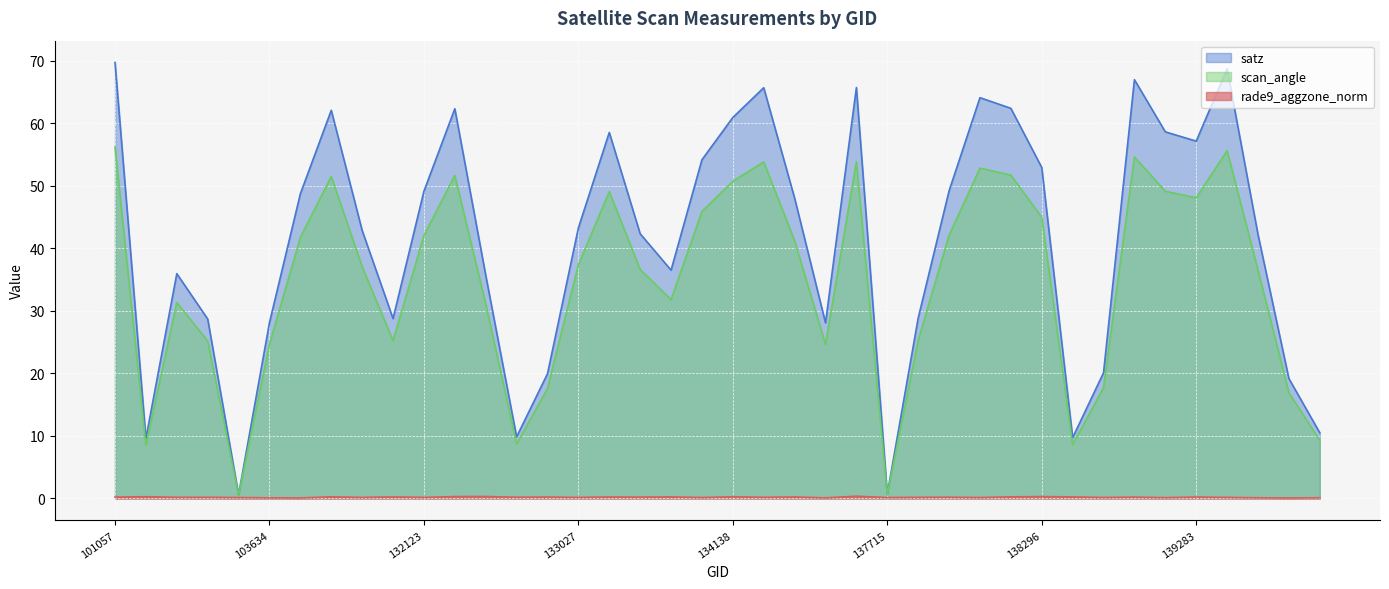

Reading right to left, list all the values displayed in this chart.

satz: 139866=10.5	139672=19.2	139475=42.2	139462=68.7	139283=57.1	139269=58.6	139094=67.0	138881=20.1	138688=9.7	138296=52.9	138282=62.4	138105=64.1	138092=49.2	137903=28.8	137715=0.7	137322=65.7	134505=28.1	134322=48.0	134308=65.7	134138=60.9	134124=54.2	133946=36.5	133404=42.3	133209=58.5	133027=43.3	132847=19.9	132669=9.8	132488=35.7	132296=62.3	132123=49.1	131947=28.8	104346=42.9	103868=62.1	103752=48.7	103634=28.1	103515=0.6	103396=28.7	103031=35.9	102911=9.6	101057=69.7
scan_angle: 139866=9.3	139672=16.9	139475=36.5	139462=55.6	139283=48.1	139269=49.1	139094=54.6	138881=17.7	138688=8.6	138296=45.0	138282=51.7	138105=52.8	138092=42.1	137903=25.3	137715=0.6	137322=53.8	134505=24.6	134322=41.2	134308=53.8	134138=50.7	134124=45.9	133946=31.8	133404=36.6	133209=49.1	133027=37.4	132847=17.6	132669=8.7	132488=31.1	132296=51.7	132123=42.0	131947=25.2	104346=37.0	103868=51.5	103752=41.7	103634=24.7	103515=0.5	103396=25.2	103031=31.3	102911=8.5	101057=56.2
rade9_aggzone_norm: 139866=0.1	139672=0.1	139475=0.1	139462=0.2	139283=0.2	139269=0.1	139094=0.2	138881=0.2	138688=0.2	138296=0.3	138282=0.3	138105=0.1	138092=0.2	137903=0.2	137715=0.1	137322=0.4	134505=0.1	134322=0.2	134308=0.2	134138=0.3	134124=0.1	133946=0.3	133404=0.2	133209=0.2	133027=0.2	132847=0.2	132669=0.2	132488=0.3	132296=0.3	132123=0.2	131947=0.2	104346=0.2	103868=0.3	103752=0.1	103634=0.1	103515=0.1	103396=0.2	103031=0.2	102911=0.3	101057=0.2